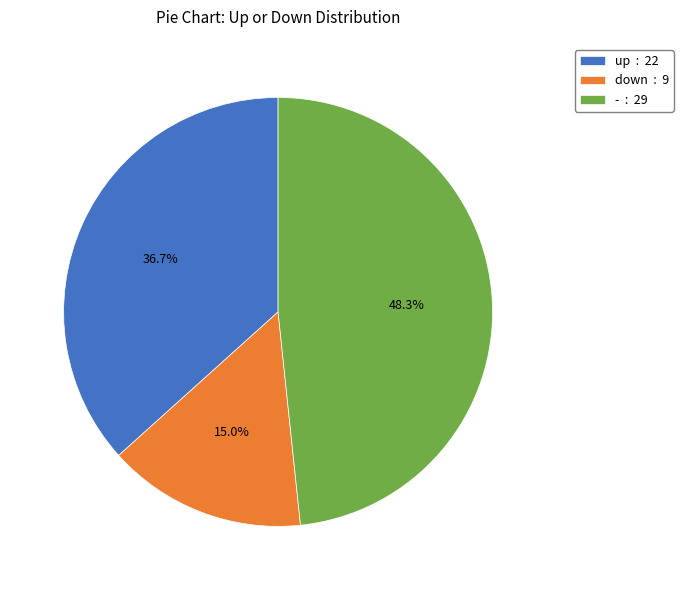

Is there any slice that represents more than half of the pie?

No